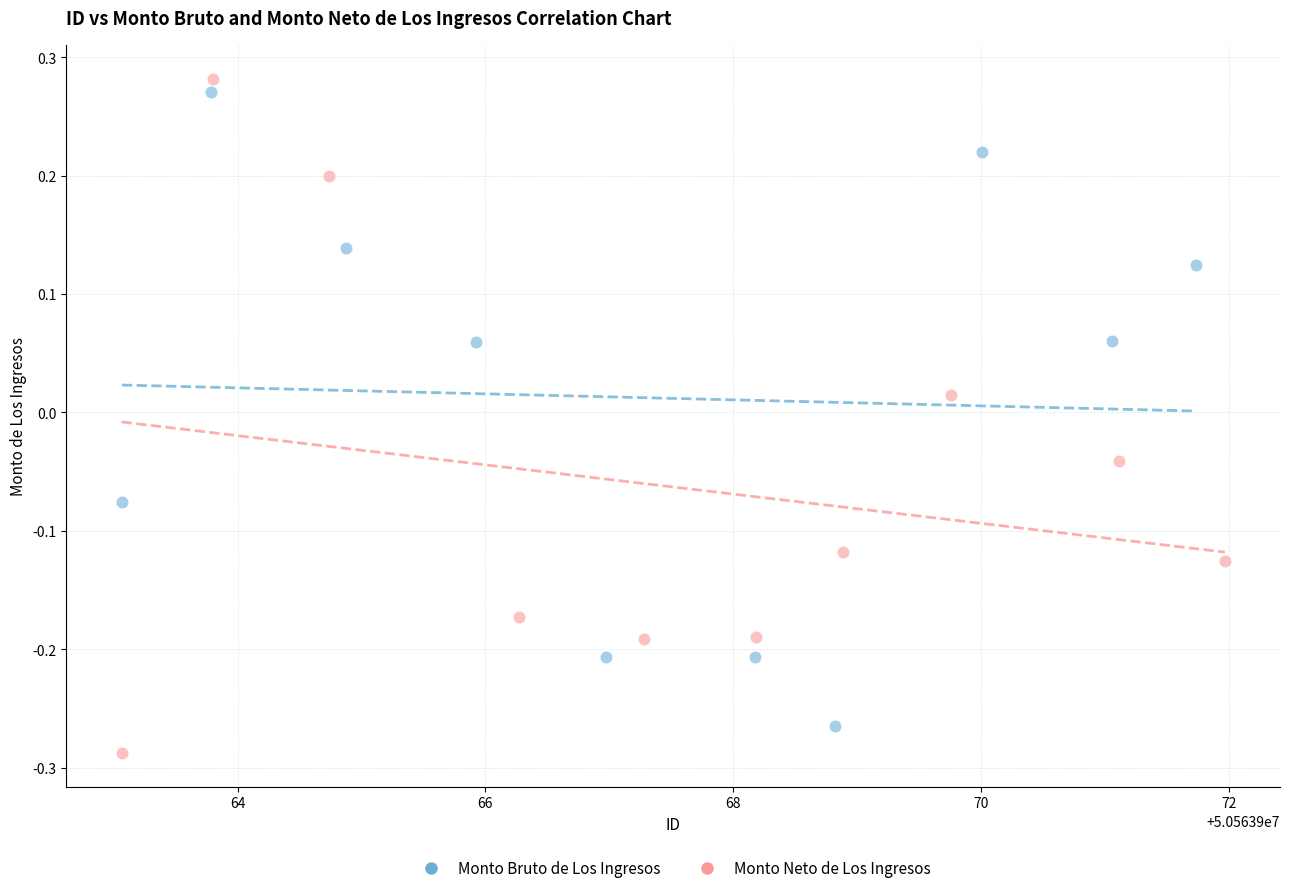

Which series has the largest Y range (max minus min)?

Monto Neto de Los Ingresos